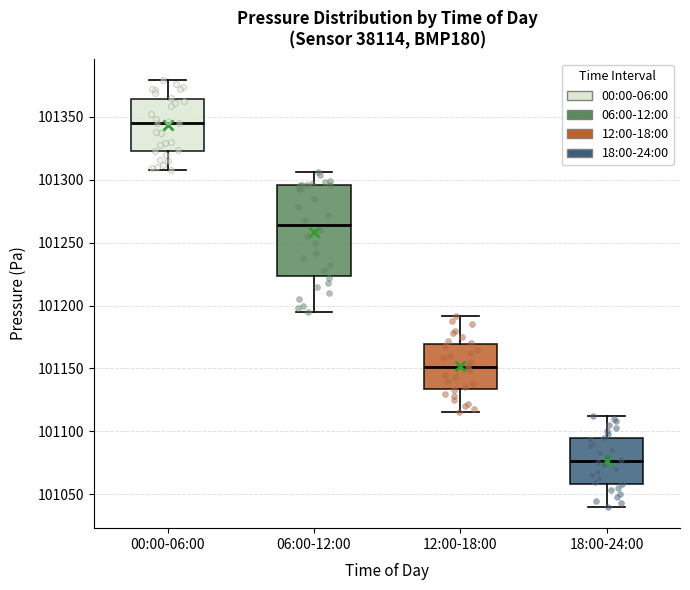

Reading left to right, read every box against the y-axis: the position of its median line, the range the box covers, and the ends of its whiskers. The values are not printed on the chart, so give them approximately, as read against the axis.

00:00-06:00: median 101345, box 101325 to 101365, whiskers 101310 to 101380
06:00-12:00: median 101265, box 101225 to 101295, whiskers 101195 to 101305
12:00-18:00: median 101150, box 101135 to 101170, whiskers 101115 to 101190
18:00-24:00: median 101075, box 101060 to 101095, whiskers 101040 to 101110